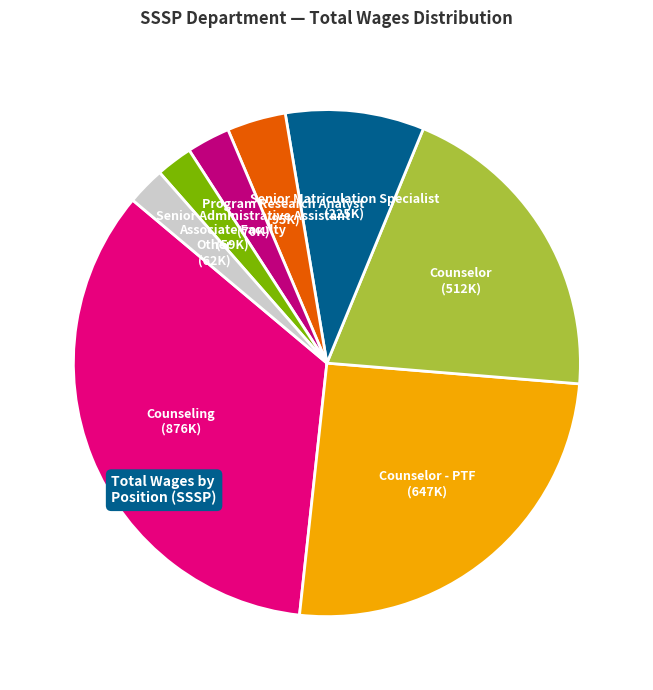

Is it true that Associate Faculty is 2% of the pie?

True